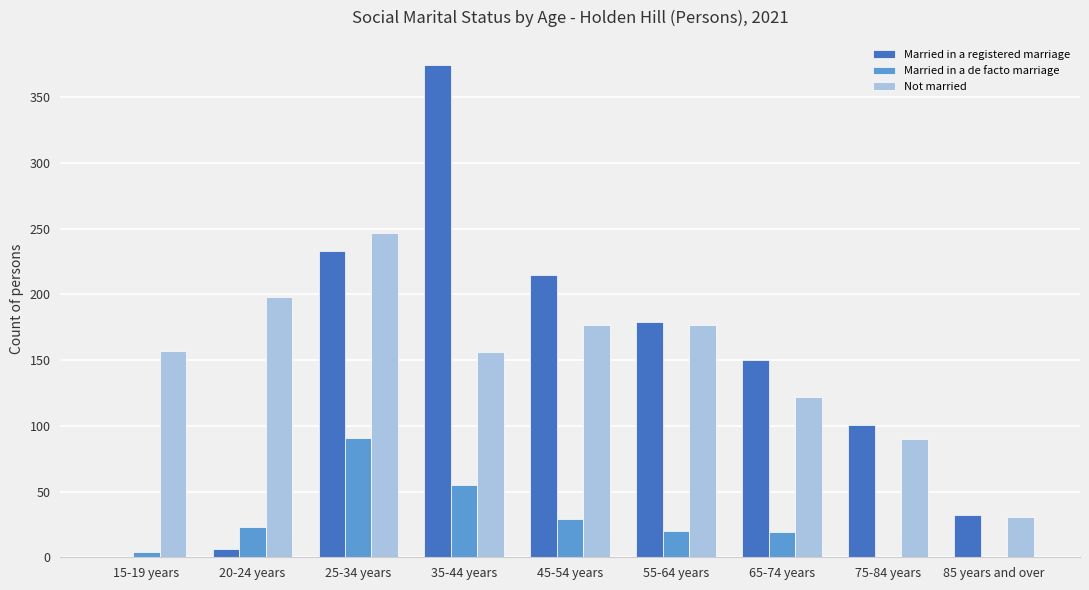

How many categories are shown in the chart?

9